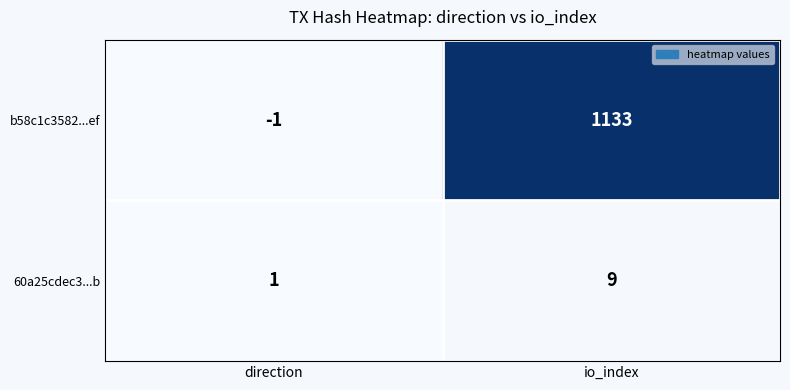

Is the value of 60a25cdec3...b at io_index greater than the value of b58c1c3582...ef at io_index?

No